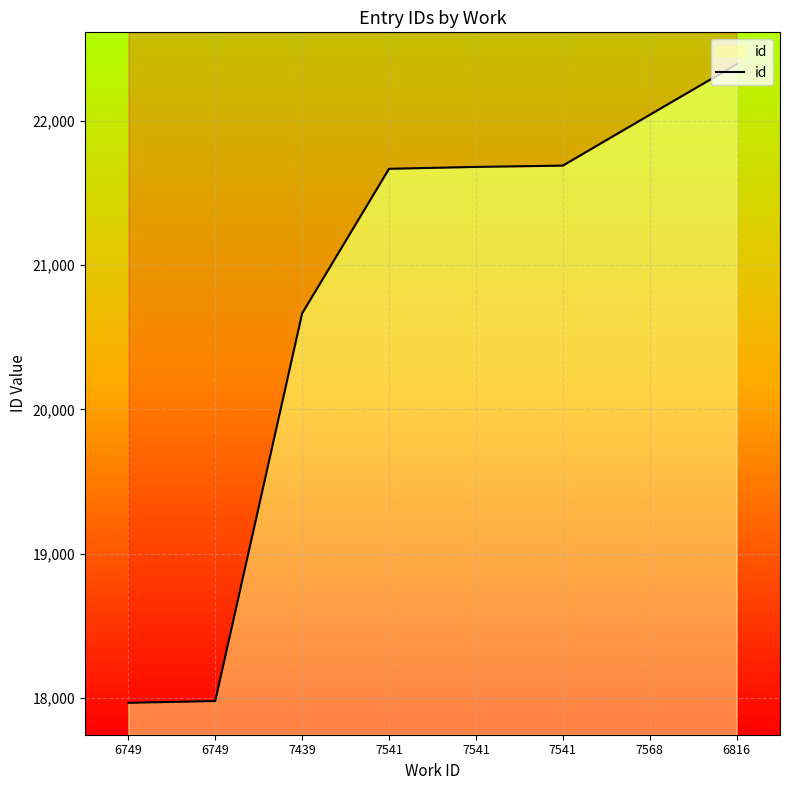

True or false: the data has more than 0 interior local peaks.

False